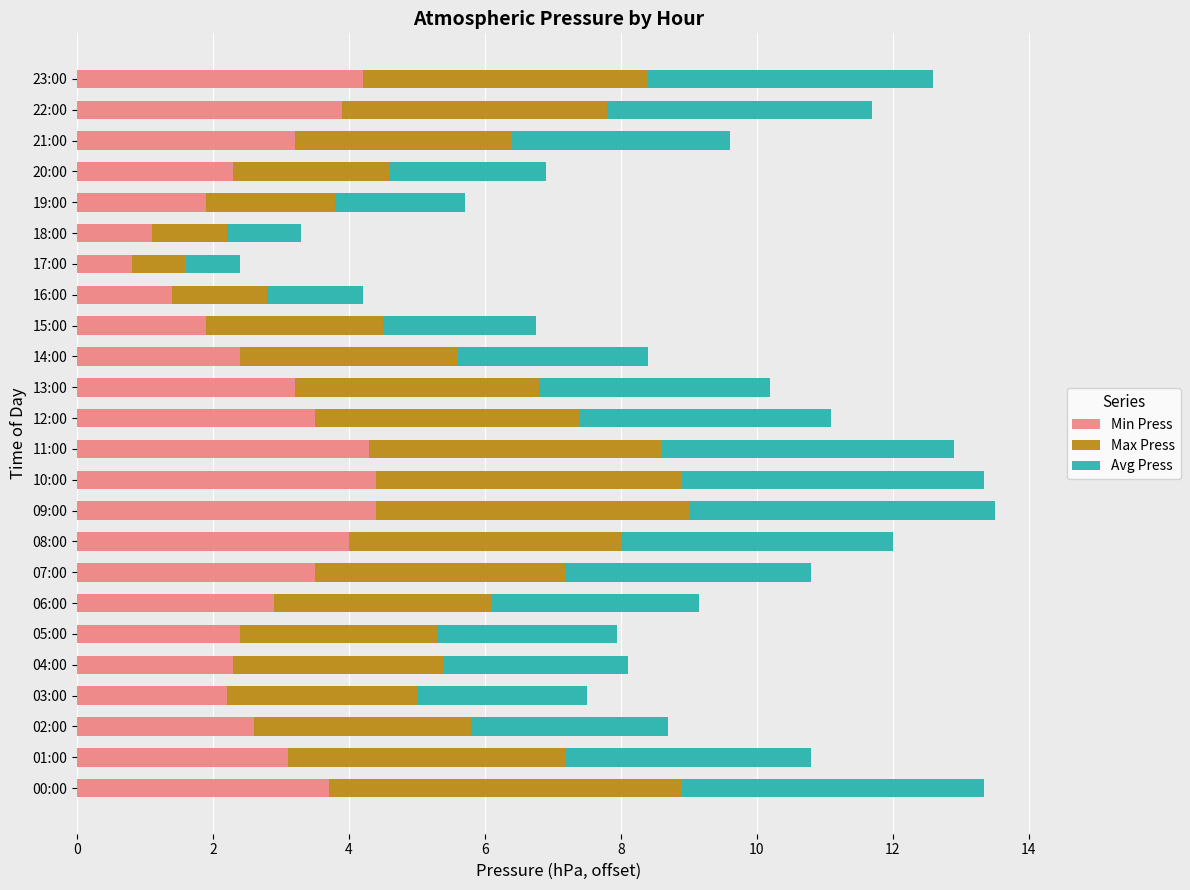

The Min Press series shows 4.3 at 11:00. True or false?

True